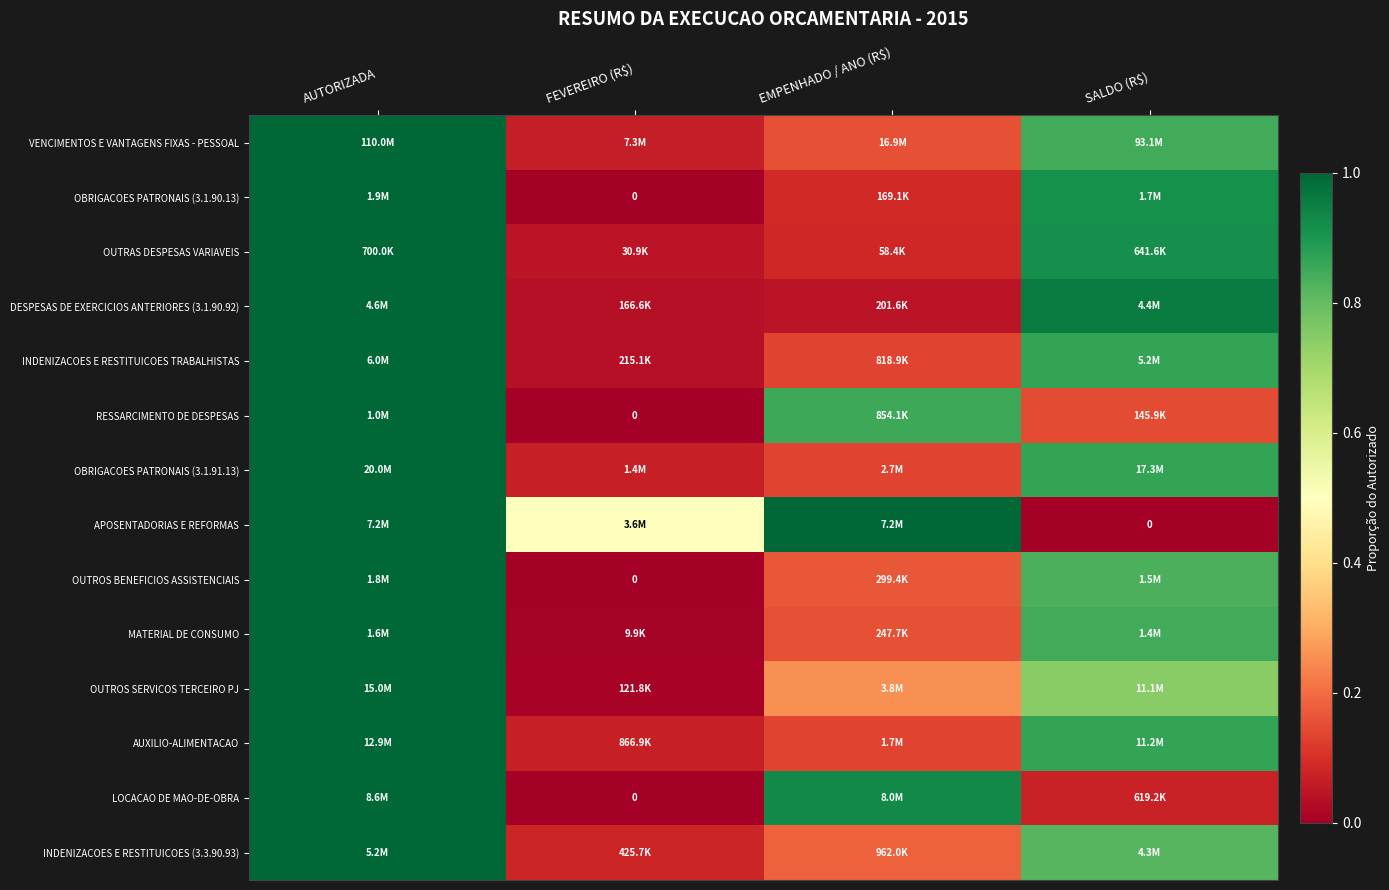

How many data points does each series have?

4